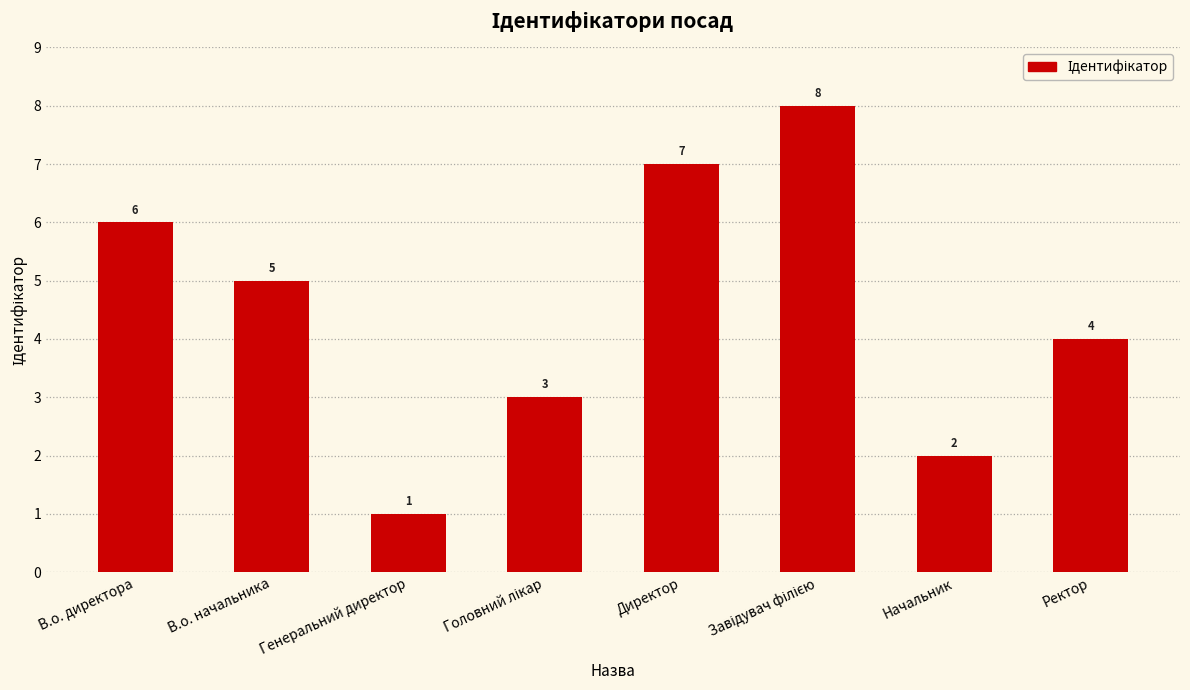

What is the sum of all values?

36